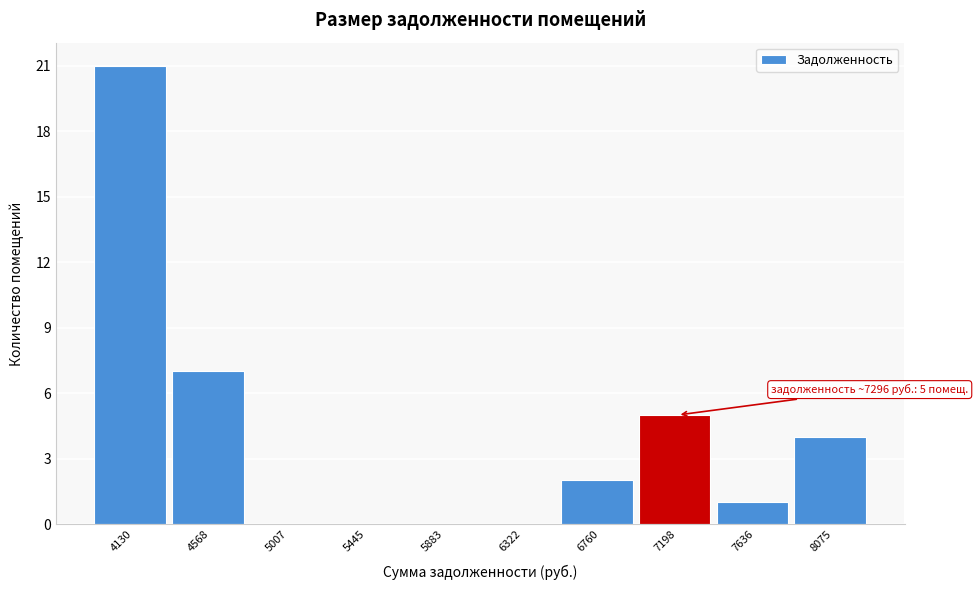

Reading left to right, transcribe all the data shown in this chart.

4130=21	4568=7	5007=0	5445=0	5883=0	6322=0	6760=2	7198=5	7636=1	8075=4